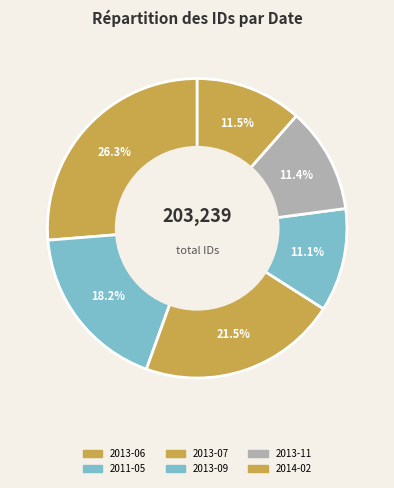

Count the number of slices in the pie.

6